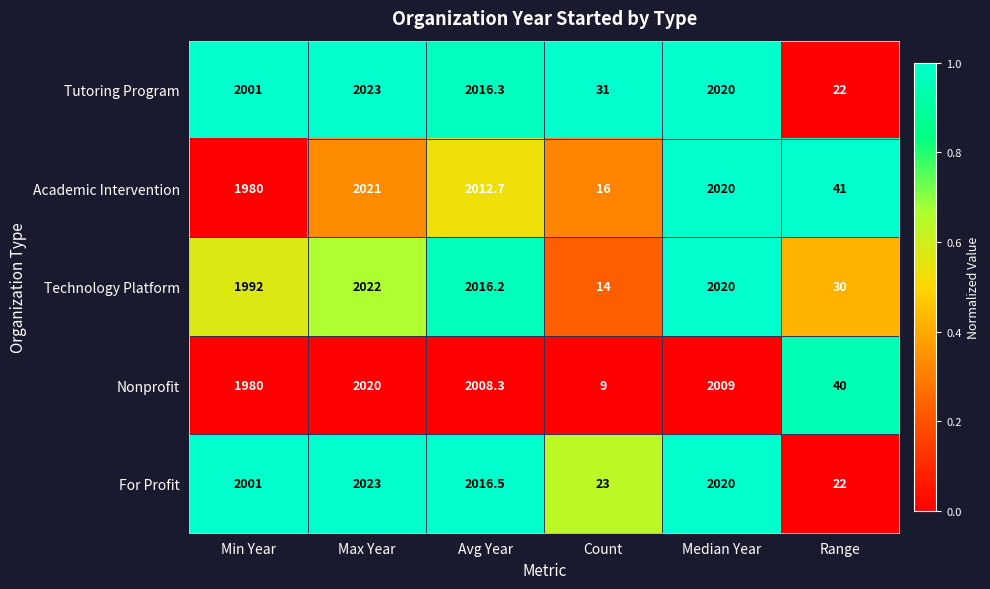

What is the difference between the maximum and minimum values in the For Profit series?

2001.0